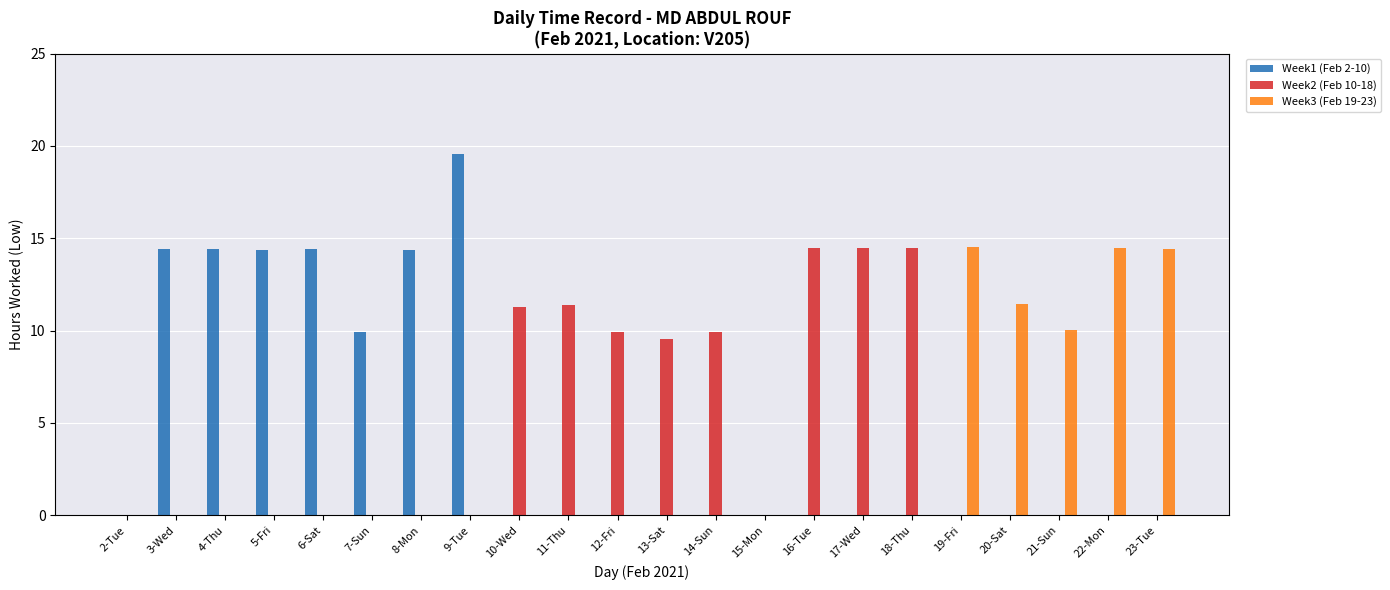

At which category is the sum across all series the highest?

9-Tue